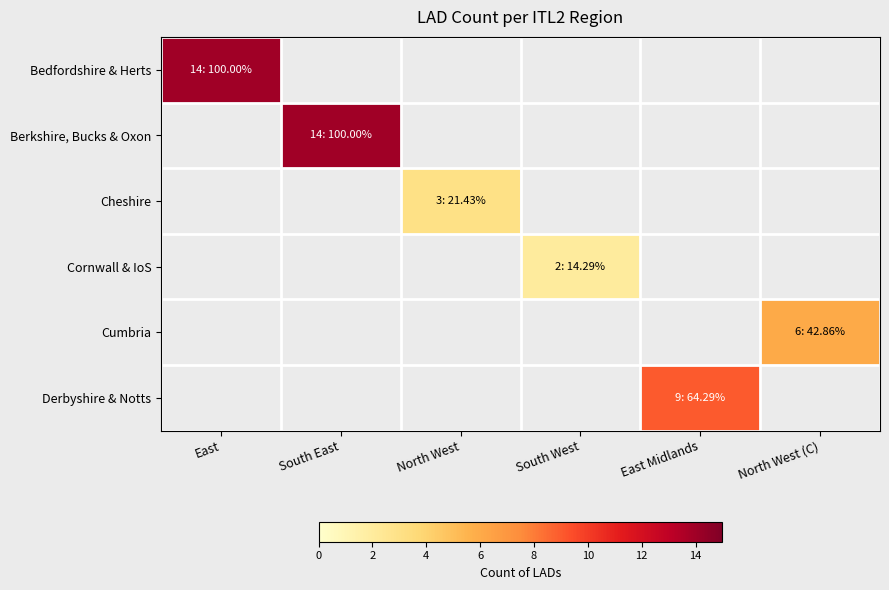

Which has a higher value, North West (C) or East Midlands?

East Midlands